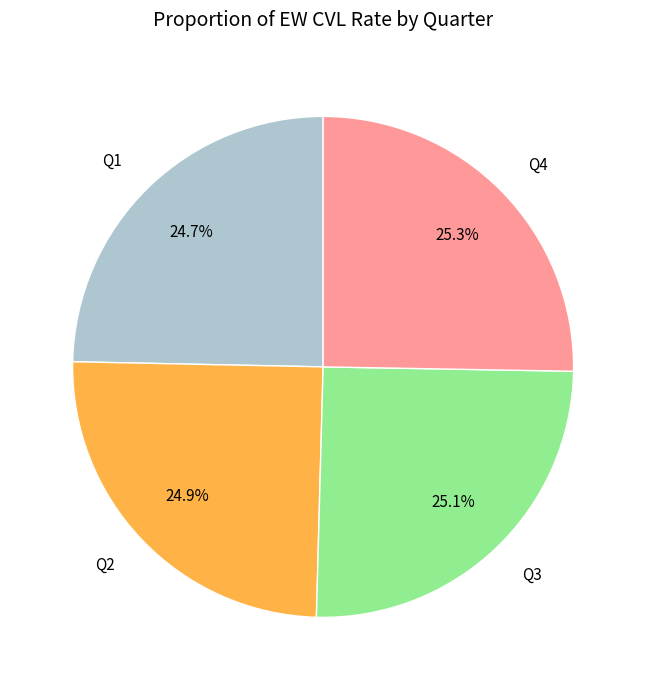

Between Q1 and Q2, which is larger?

Q2